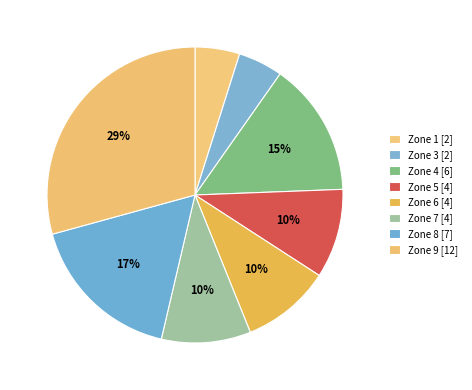

Rank the categories by value from lowest to highest.

Zone 1, Zone 3, Zone 5, Zone 6, Zone 7, Zone 4, Zone 8, Zone 9